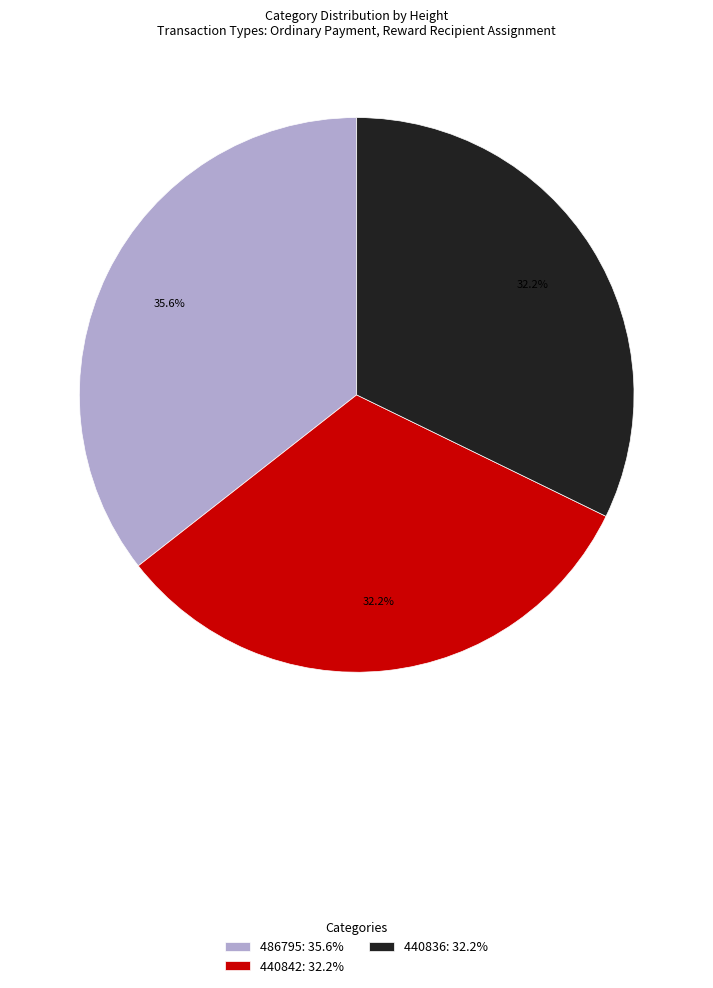

Which has a higher value, 486795: 35.6% or 440836: 32.2%?

486795: 35.6%